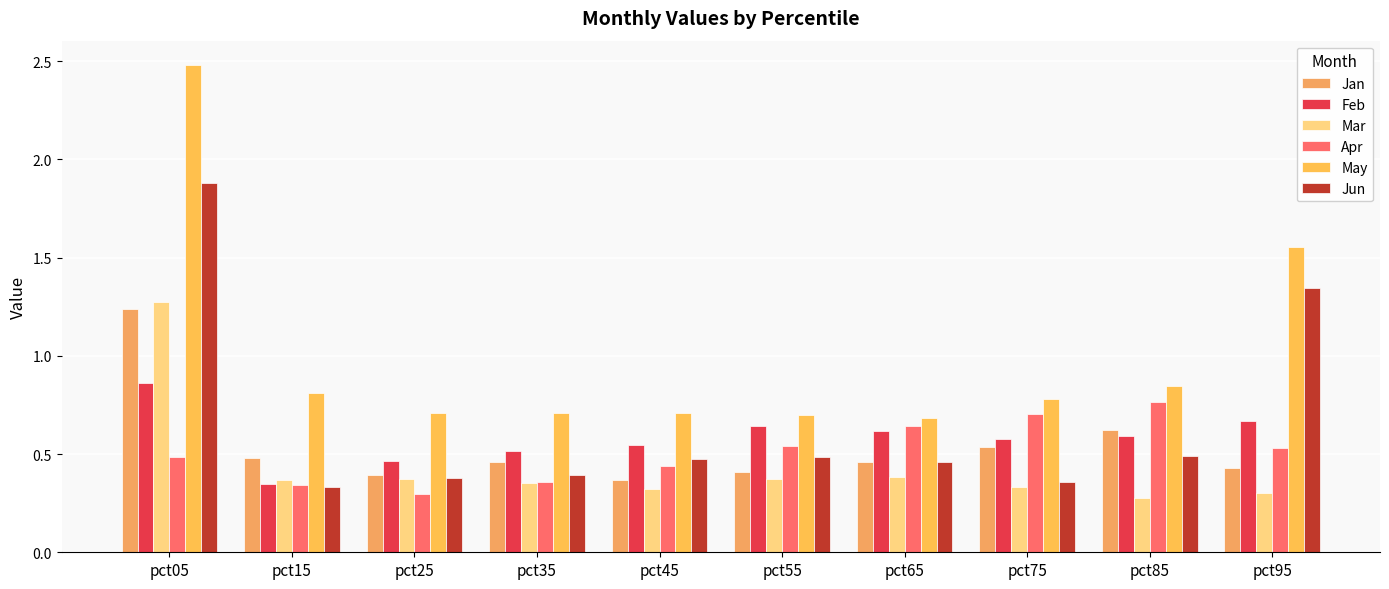

At how many categories does at least one series exceed 0?

10